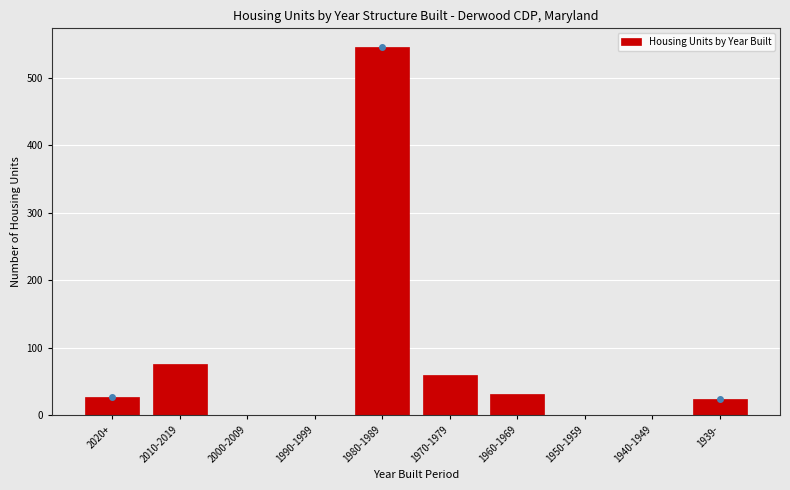

Reading left to right, transcribe all the data shown in this chart.

2020+=27	2010-2019=76	2000-2009=0	1990-1999=0	1980-1989=546	1970-1979=60	1960-1969=31	1950-1959=0	1940-1949=0	1939-=24